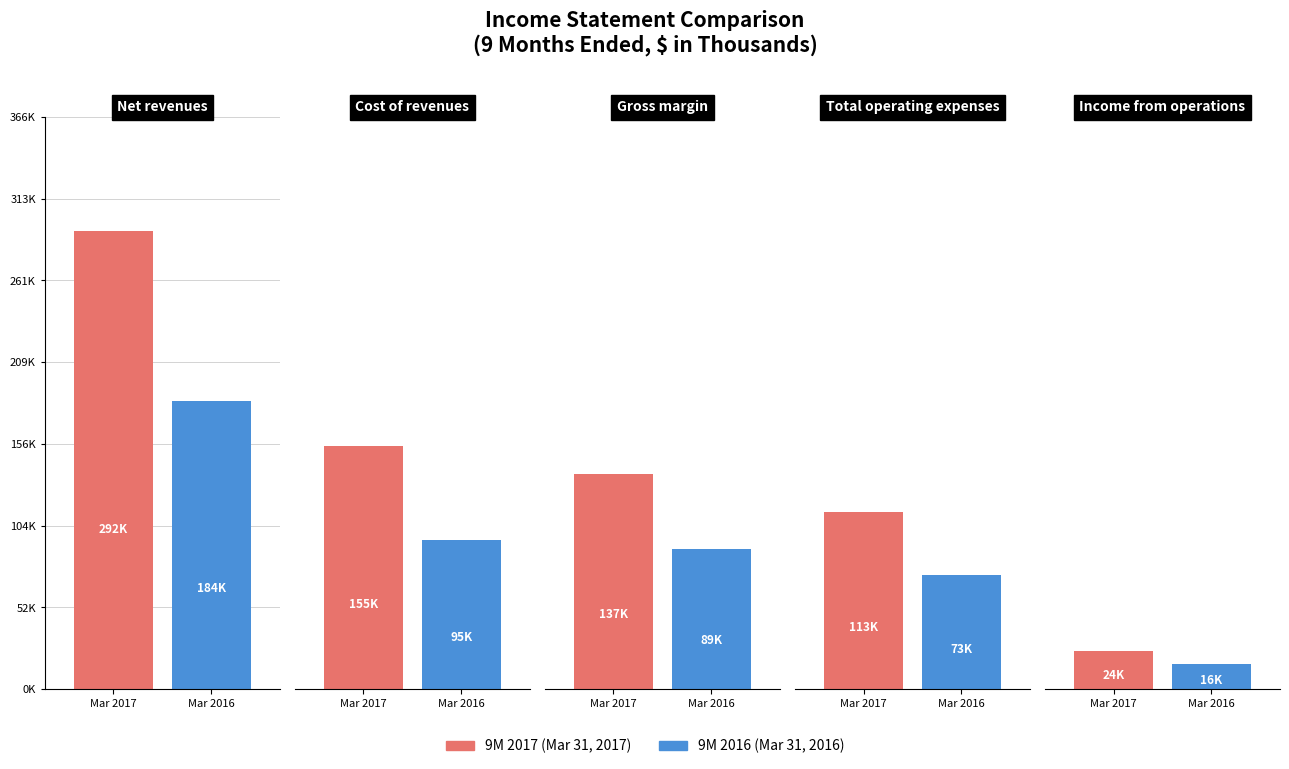

What is the sum of all 9M 2017 values?

723576